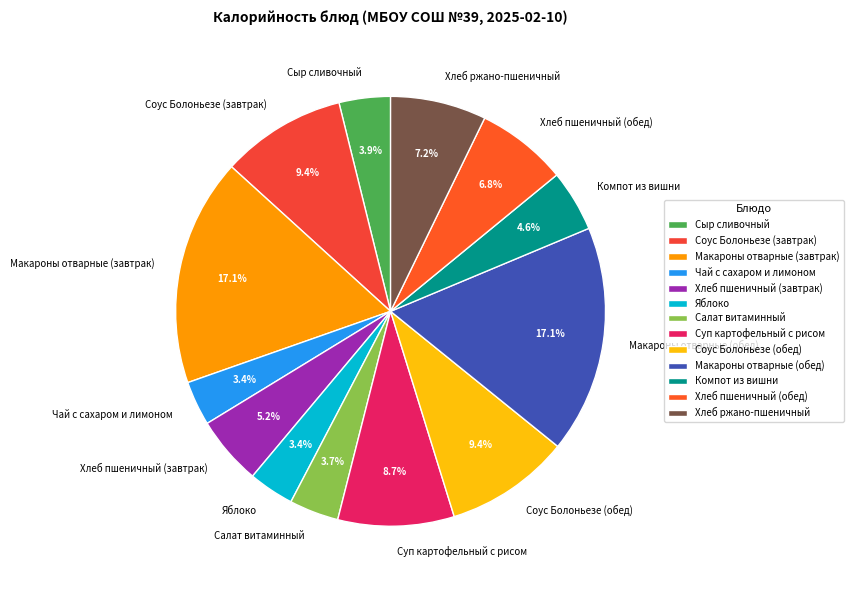

Approximately how many times larger is the value at Яблоко compared to Соус Болоньезе (завтрак)?

0.4